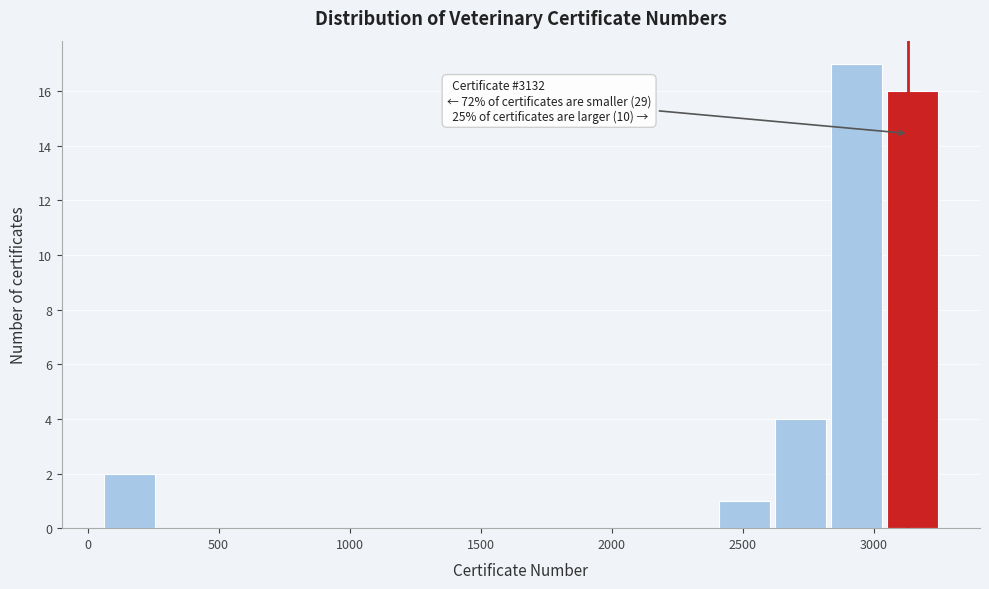

Over which range of the x-axis is the bar tallest?

2850 to 3050